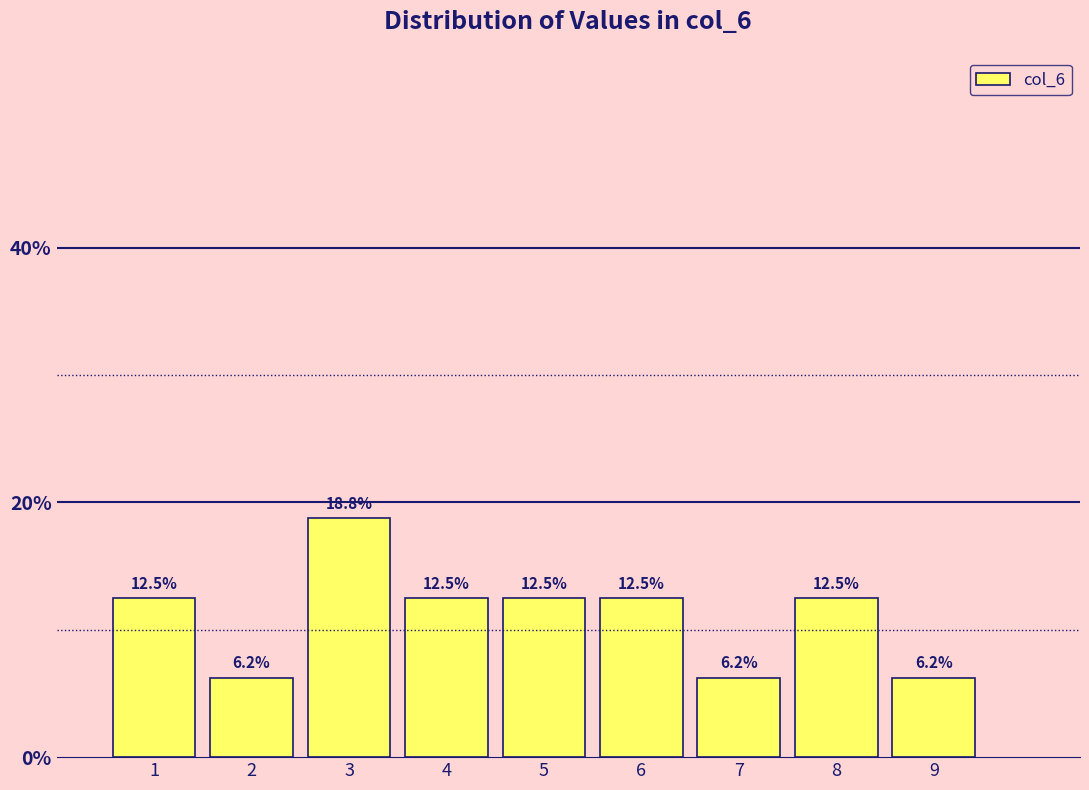

What is the height of the bar covering 4.5 to 5.5 on the x-axis?

12.5